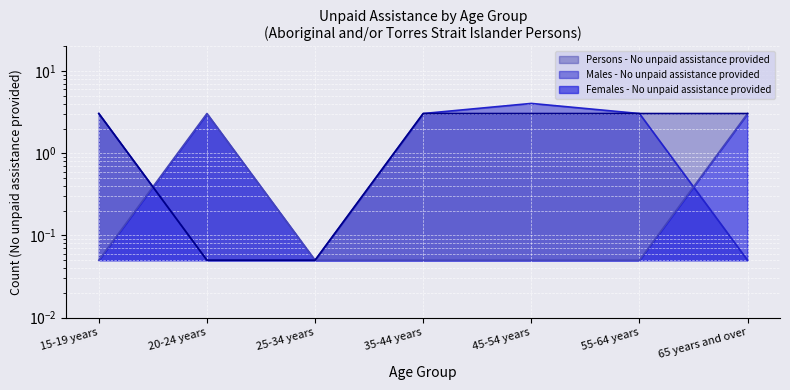

List the series in order of their peak value, lowest first.

Females - No unpaid assistance provided, Persons - No unpaid assistance provided, Males - No unpaid assistance provided